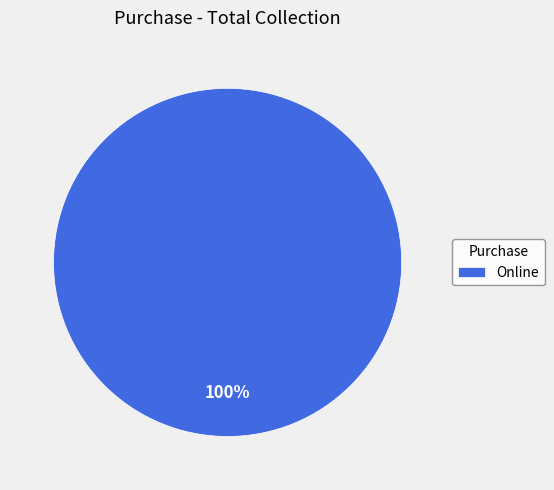

How many slices are in this pie chart?

1